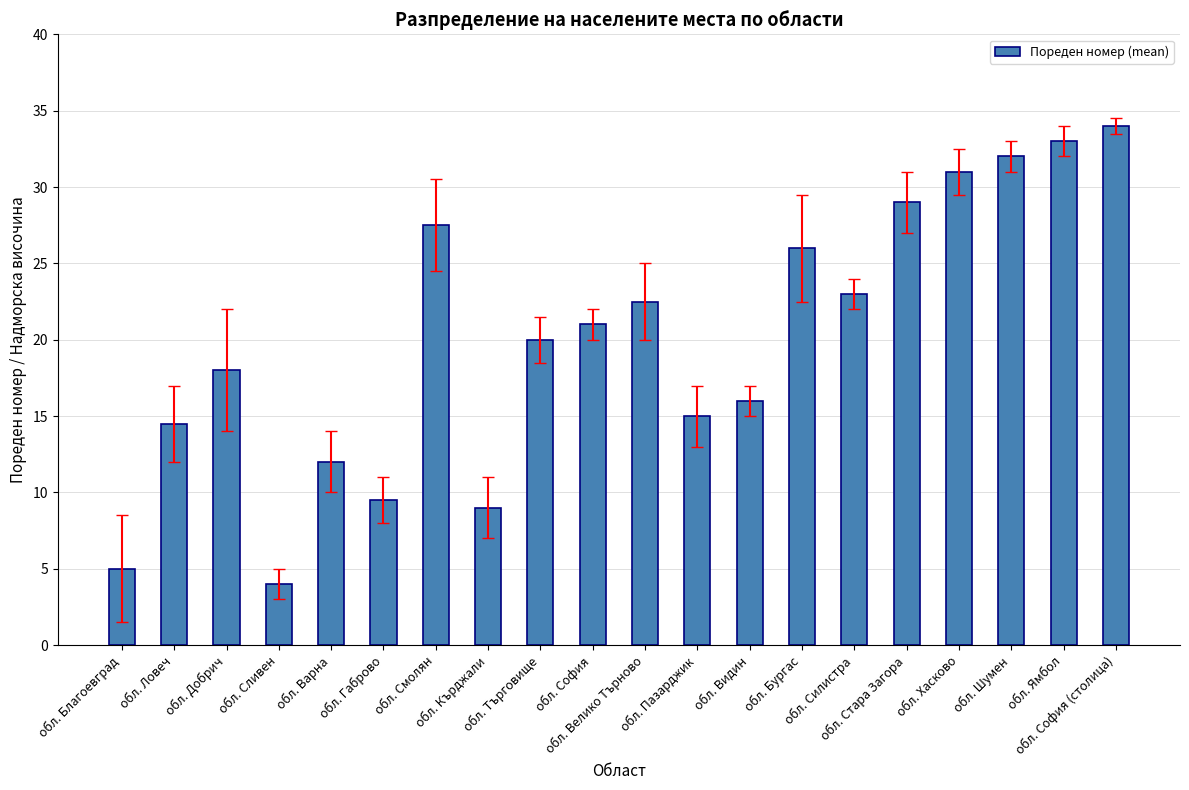

List the labels in order of value, smallest first.

обл. Сливен, обл. Благоевград, обл. Кърджали, обл. Габрово, обл. Варна, обл. Ловеч, обл. Пазарджик, обл. Видин, обл. Добрич, обл. Търговище, обл. София, обл. Велико Търново, обл. Силистра, обл. Бургас, обл. Смолян, обл. Стара Загора, обл. Хасково, обл. Шумен, обл. Ямбол, обл. София (столица)